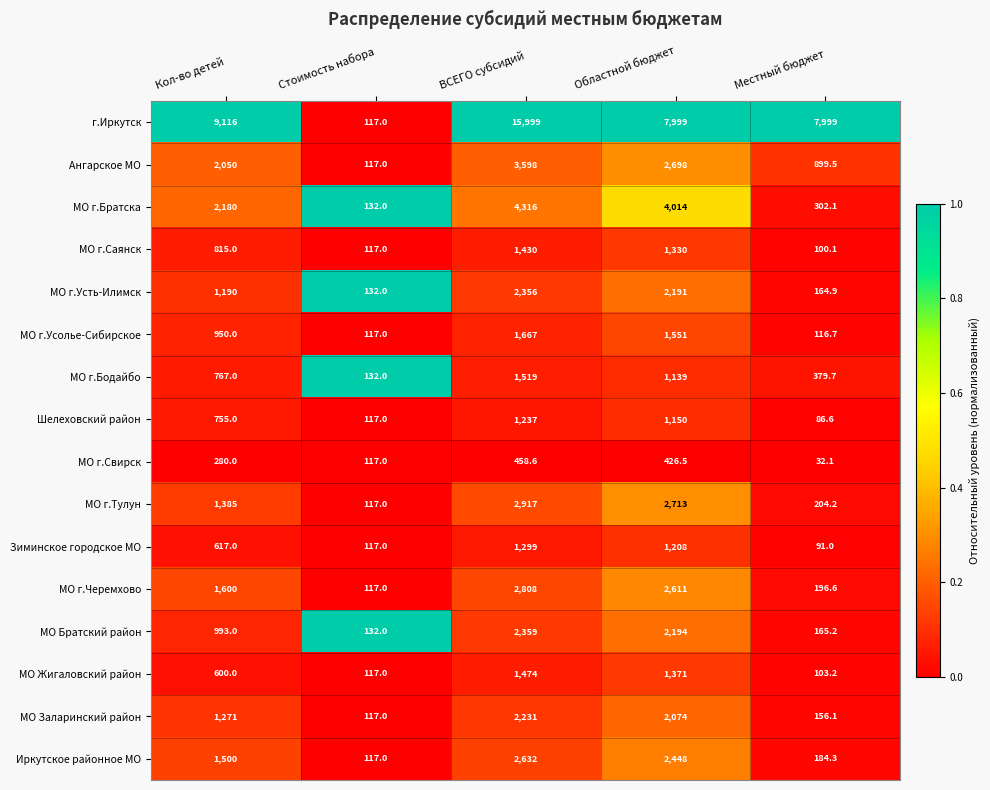

At ВСЕГО субсидий, list the series in order from largest to smallest.

г.Иркутск, МО г.Братска, Ангарское МО, МО г.Тулун, МО г.Черемхово, Иркутское районное МО, МО Братский район, МО г.Усть-Илимск, МО Заларинский район, МО г.Усолье-Сибирское, МО г.Бодайбо, МО Жигаловский район, МО г.Саянск, Зиминское городское МО, Шелеховский район, МО г.Свирск